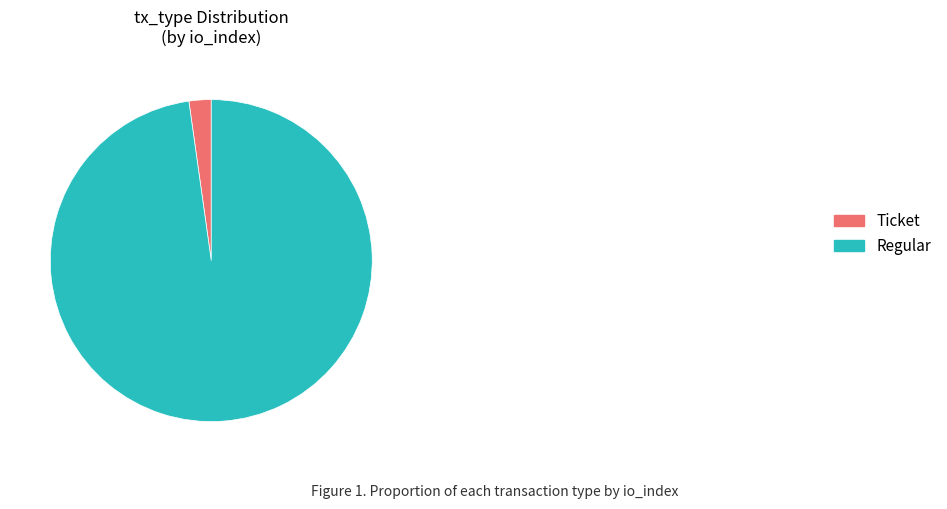

Between Ticket and Regular, which is larger?

Regular